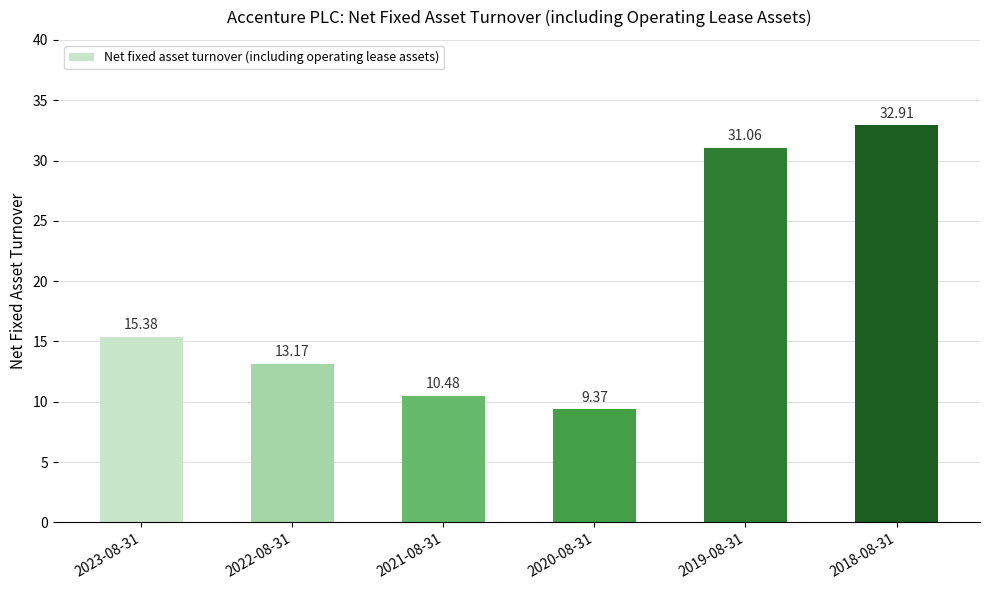

Which category has the highest value across all series?

2018-08-31